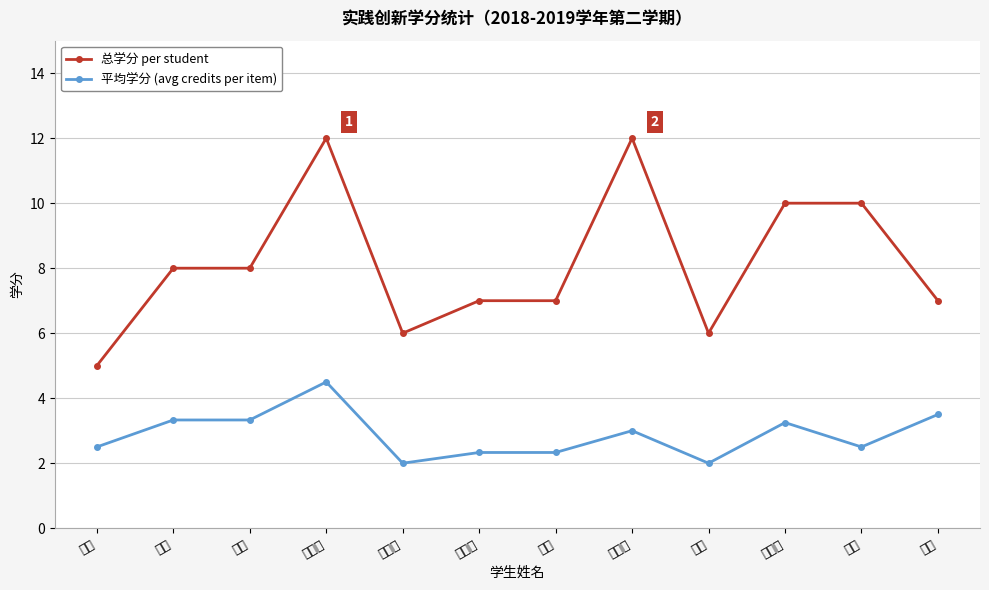

Is the value of 平均学分 (avg credits per item) at 朱海明 greater than the value of 总学分 per student at 郑豪?

No